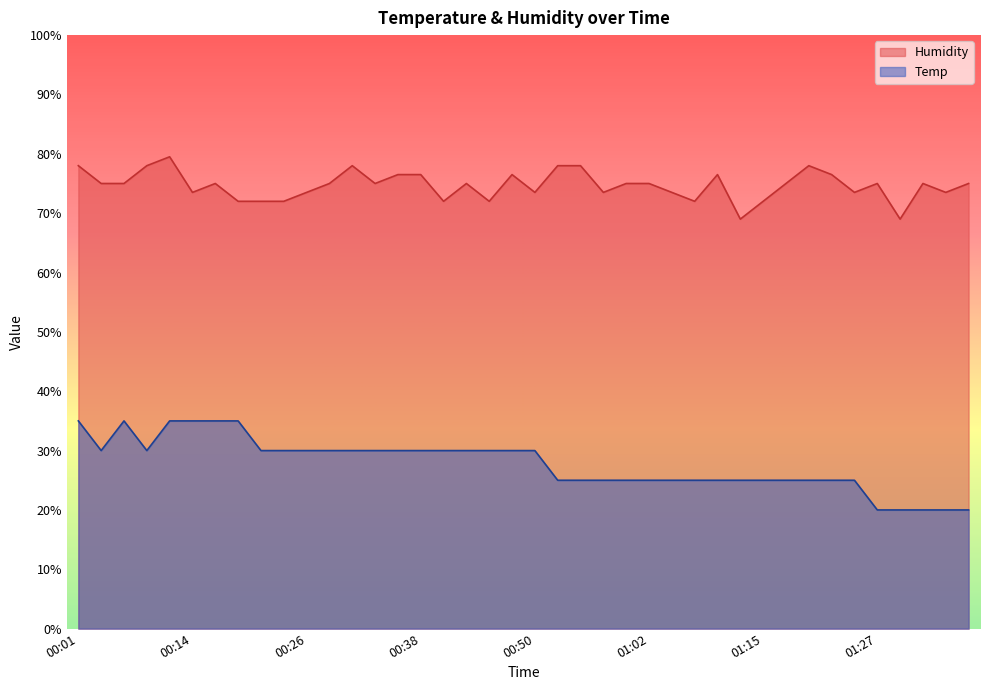

The value of Temp at 01:02 is 38.9. True or false?

False